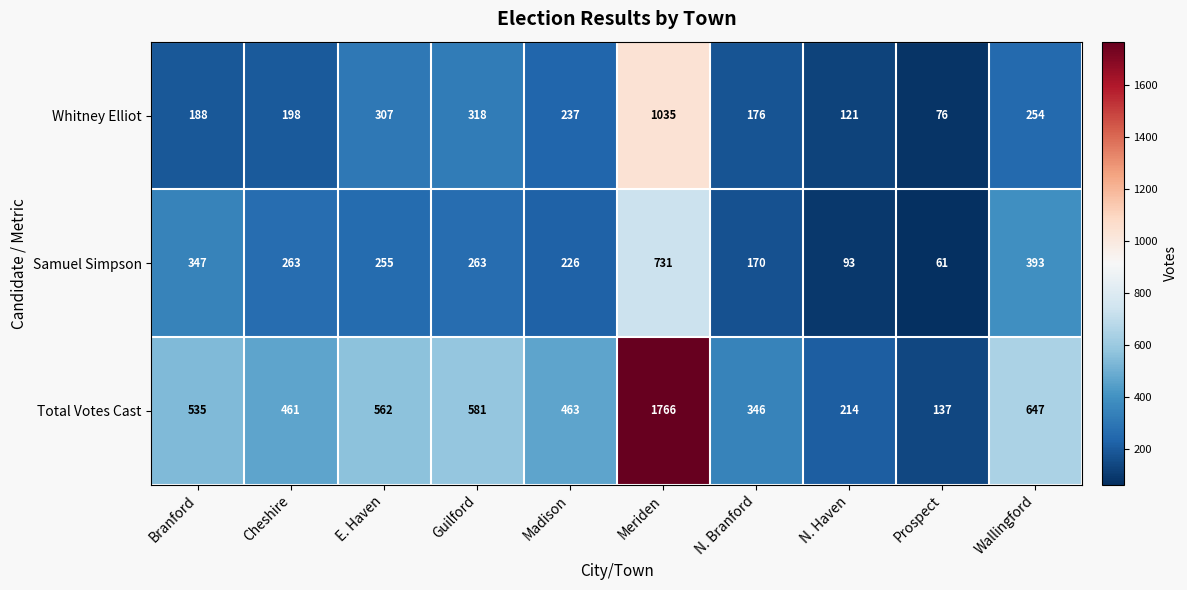

Which series has the largest range (max minus min)?

Total Votes Cast